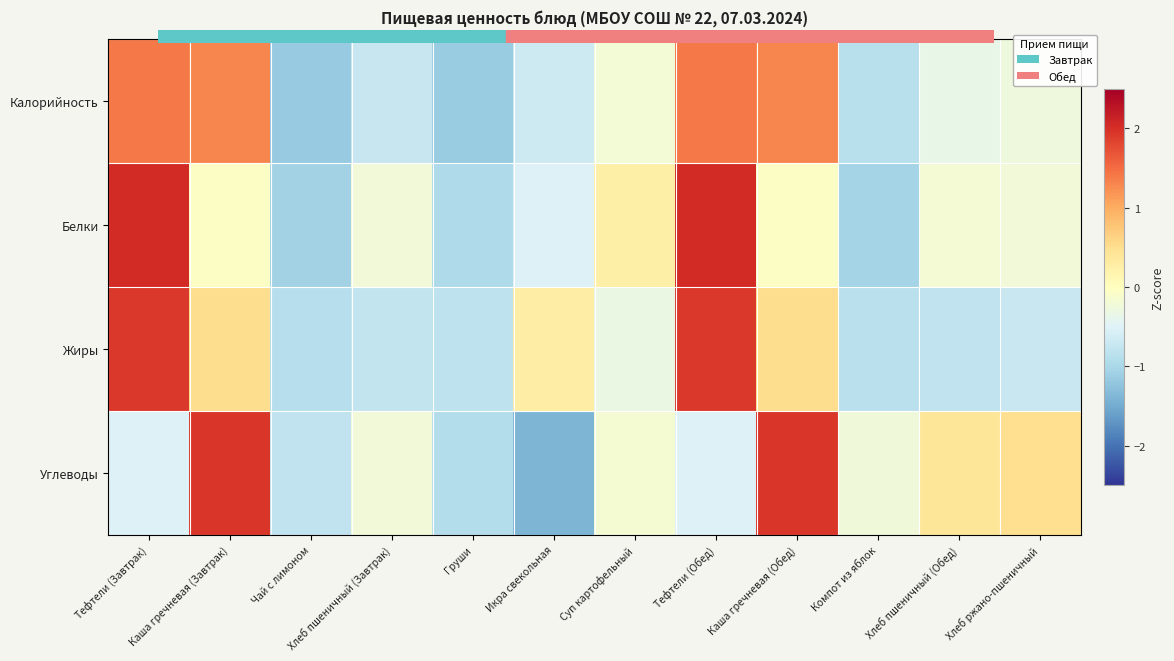

What is the spread (max minus min) of values at Икра свекольная?

1.7